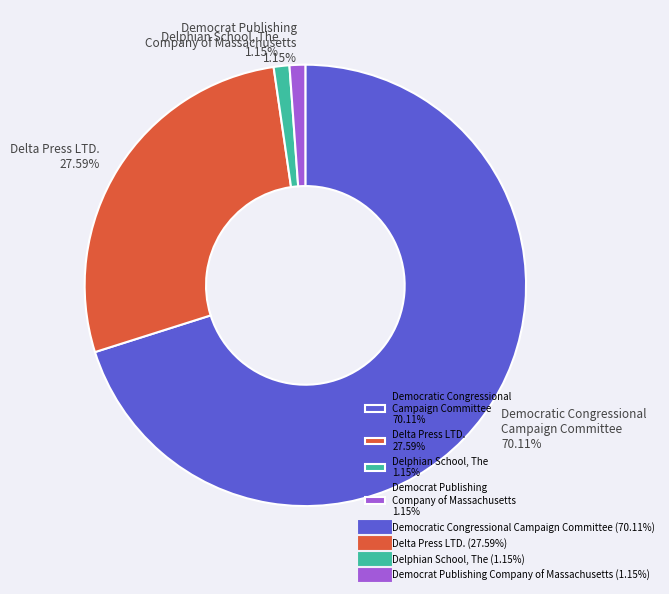

Do Delphian School, The 1.15% and Democratic Congressional Campaign Committee 70.11% together represent more than half of the pie?

Yes